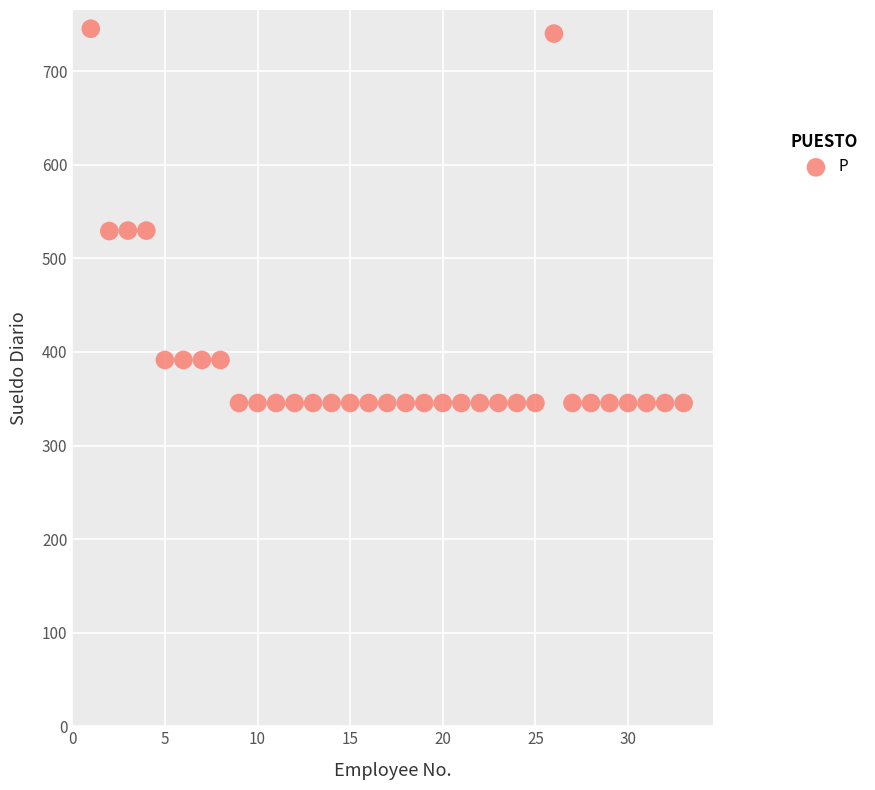

What is the range of X values (max minus min)?

32.0